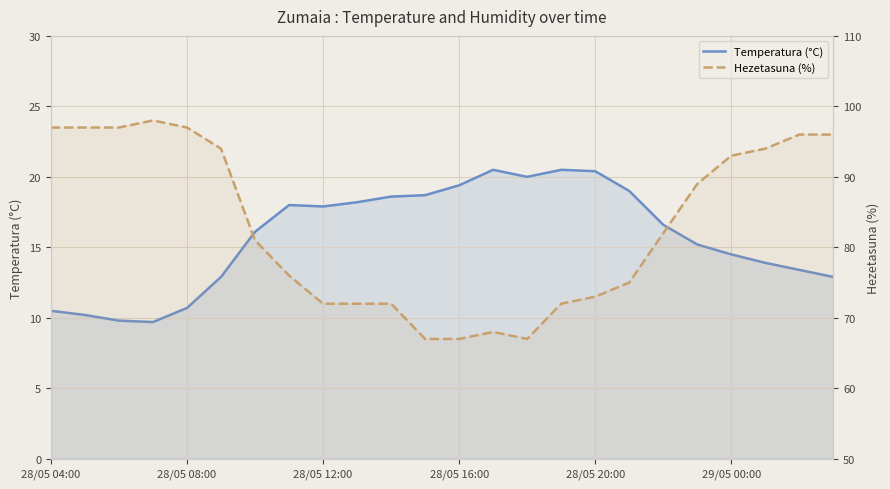

Is it true that Hezetasuna (%) equals 81.0 at 6?

True